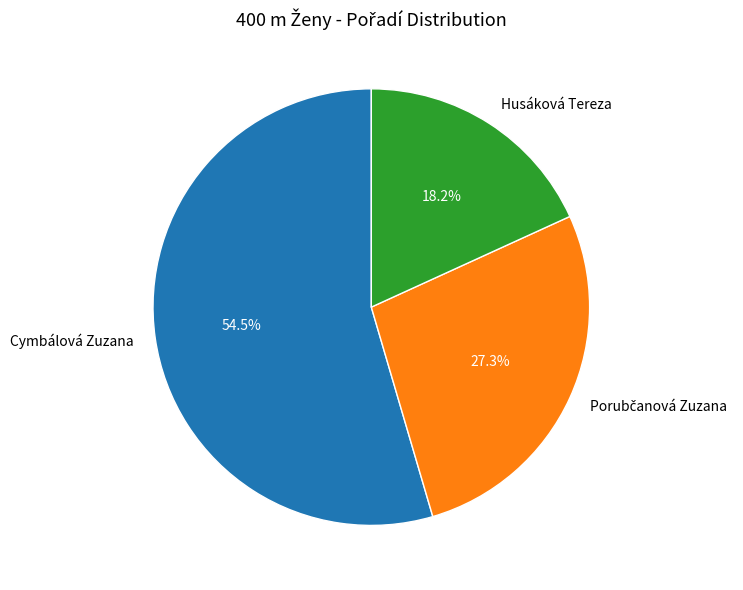

Count the number of slices in the pie.

3